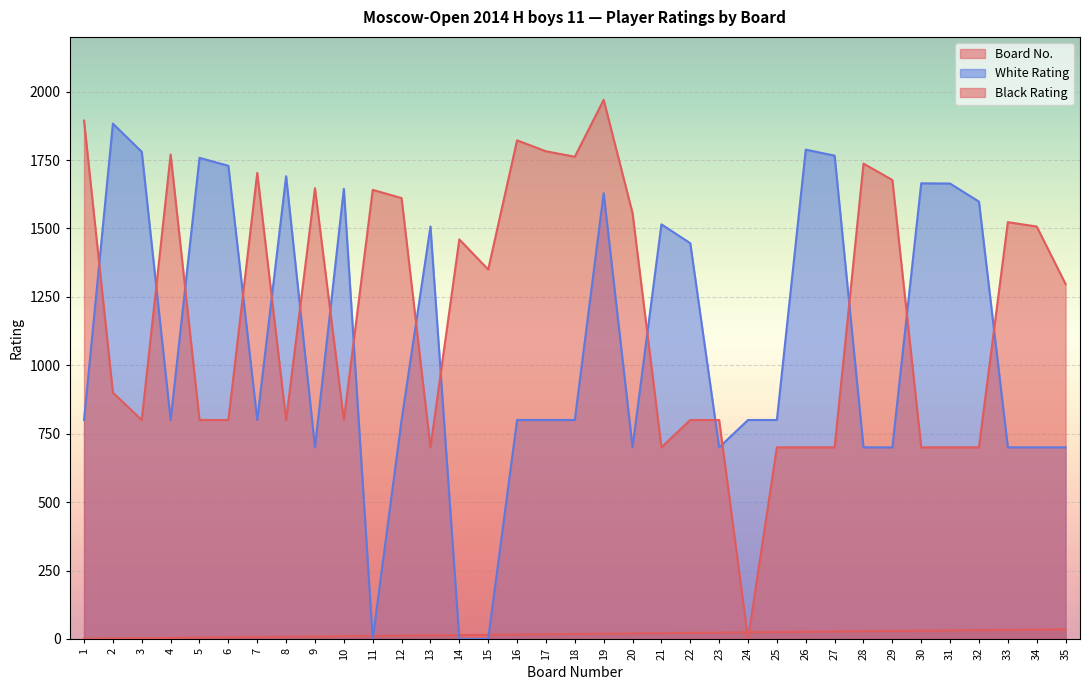

Is it true that Board No. equals 1 at 1?

True